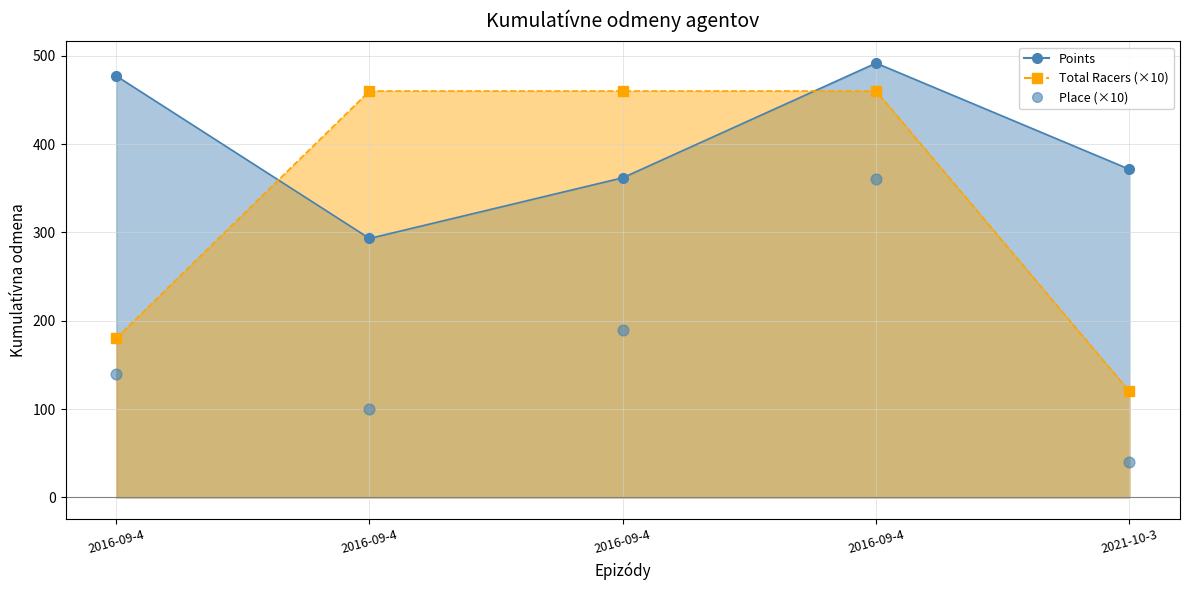

Between 2016-09-4 and 2016-09-4, which is larger?

2016-09-4